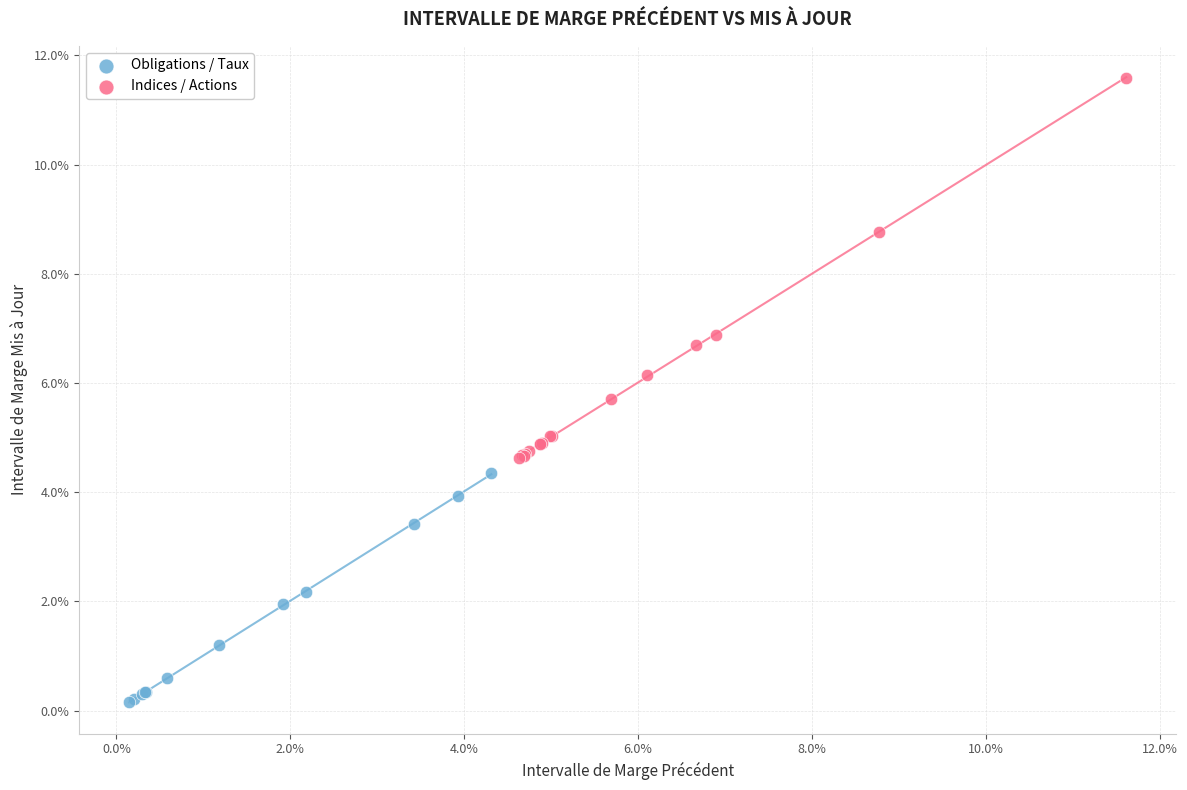

What are all the series names shown in the legend?

Obligations / Taux, Indices / Actions